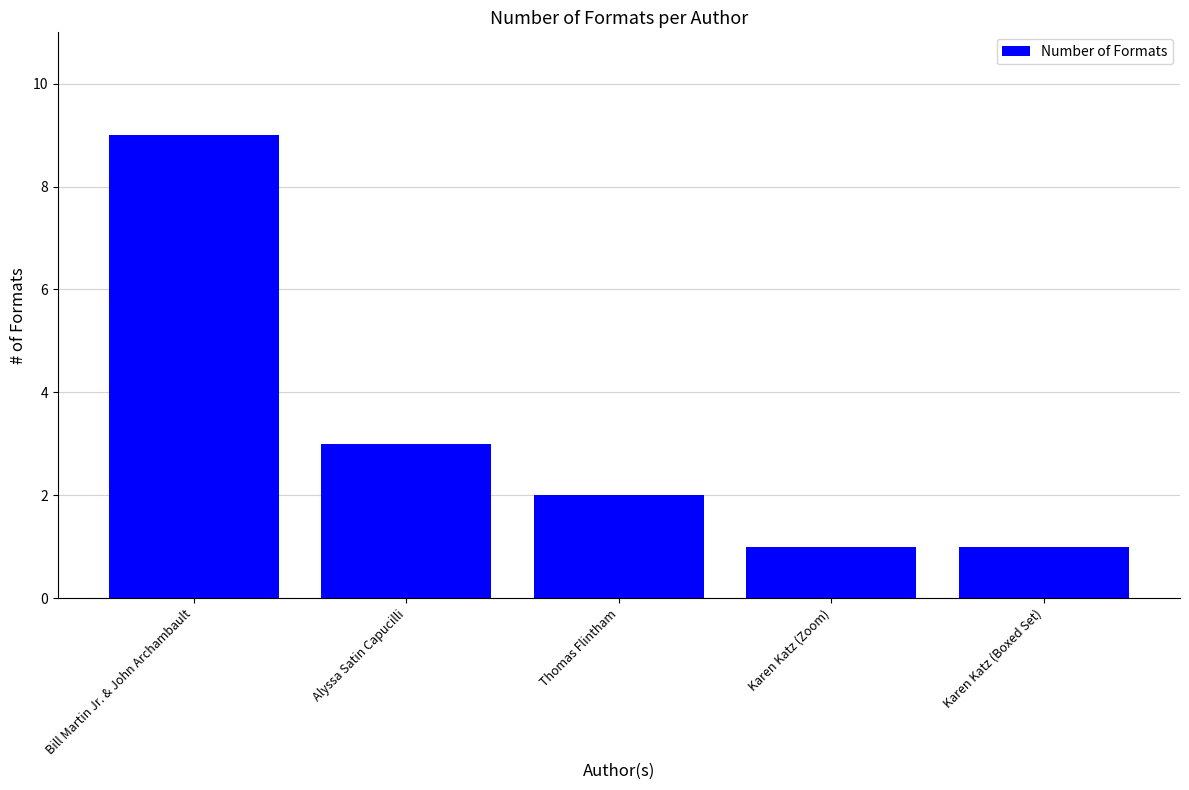

What is the maximum value shown in the chart?

9